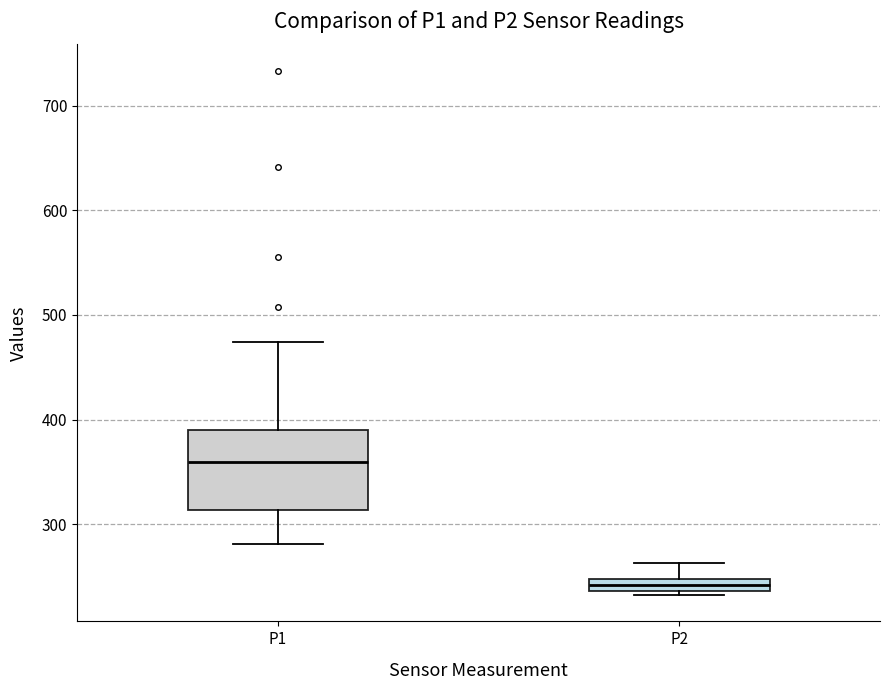

Comparing the boxes themselves (not the whiskers), which one is the tallest?

P1